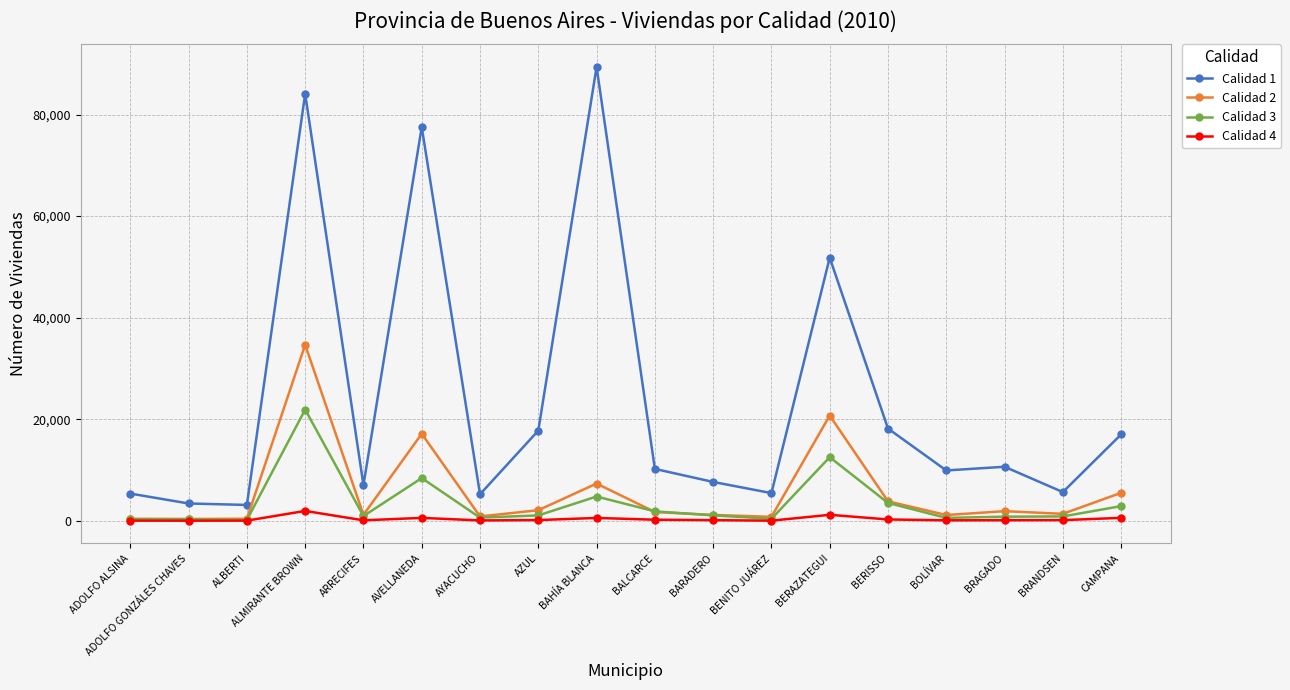

True or false: Calidad 1 has a value of 9082 at BENITO JUÁREZ.

False